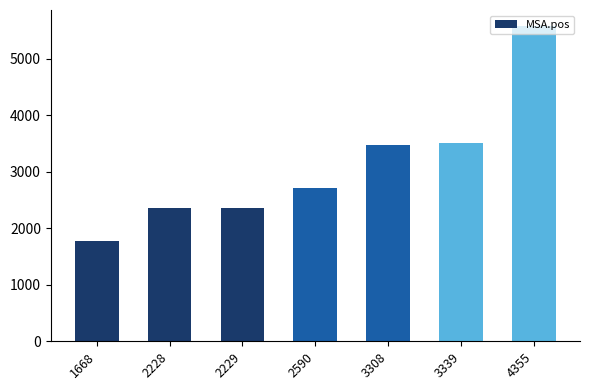

Does the chart contain any negative values?

No